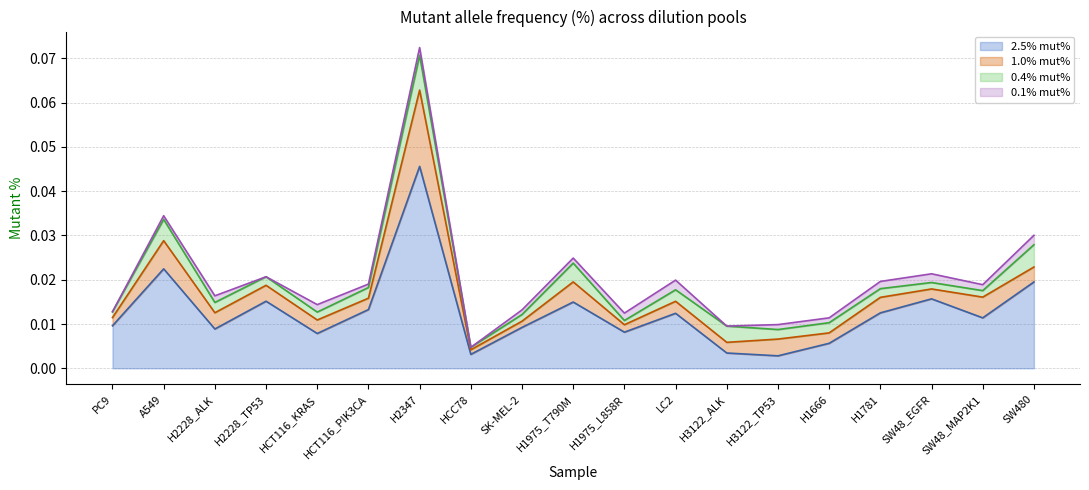

Reading left to right, what are all the values shown in this chart?

2.5% mut%: 0.0	0.0	0.0	0.0	0.0	0.0	0.0	0.0	0.0	0.0	0.0	0.0	0.0	0.0	0.0	0.0	0.0	0.0	0.0
1.0% mut%: 0.0	0.0	0.0	0.0	0.0	0.0	0.0	0.0	0.0	0.0	0.0	0.0	0.0	0.0	0.0	0.0	0.0	0.0	0.0
0.4% mut%: 0.0	0.0	0.0	0.0	0.0	0.0	0.0	0.0	0.0	0.0	0.0	0.0	0.0	0.0	0.0	0.0	0.0	0.0	0.0
0.1% mut%: 0.0	0.0	0.0	0.0	0.0	0.0	0.0	0.0	0.0	0.0	0.0	0.0	0.0	0.0	0.0	0.0	0.0	0.0	0.0